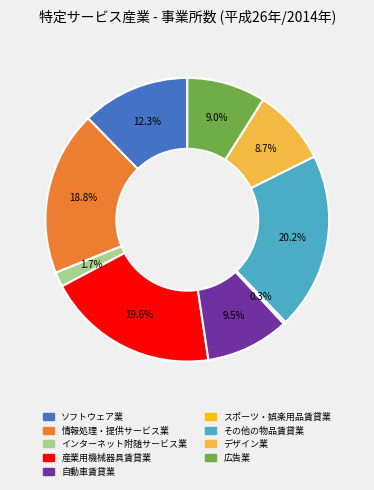

To the nearest percent, what portion does その他の物品賃貸業 represent?

20%